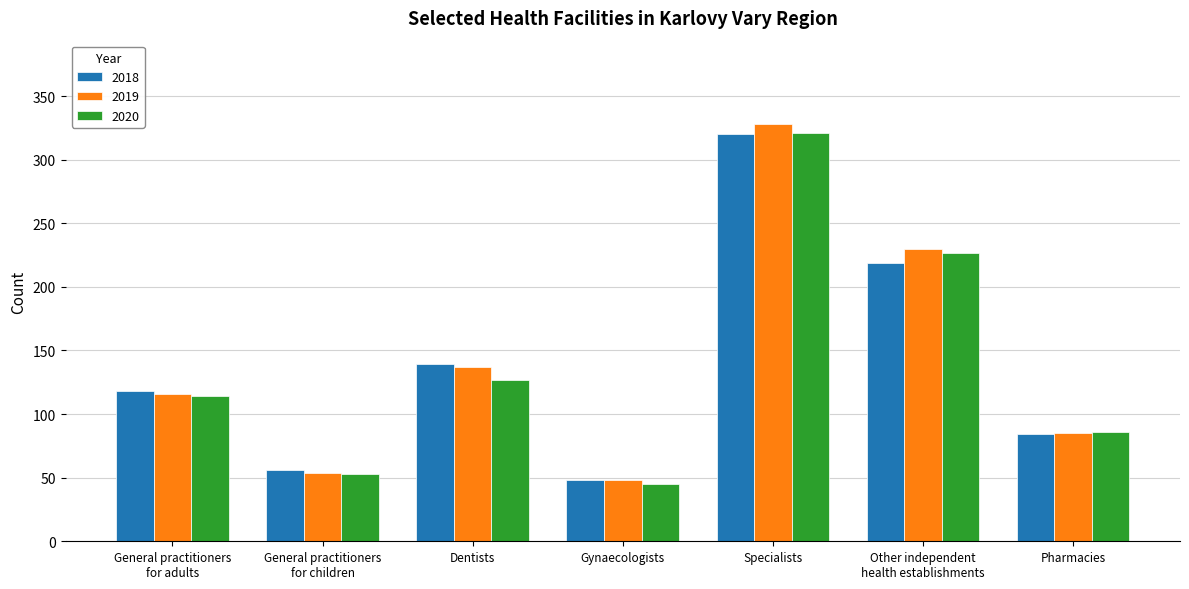

Which series has the widest spread of values?

2019